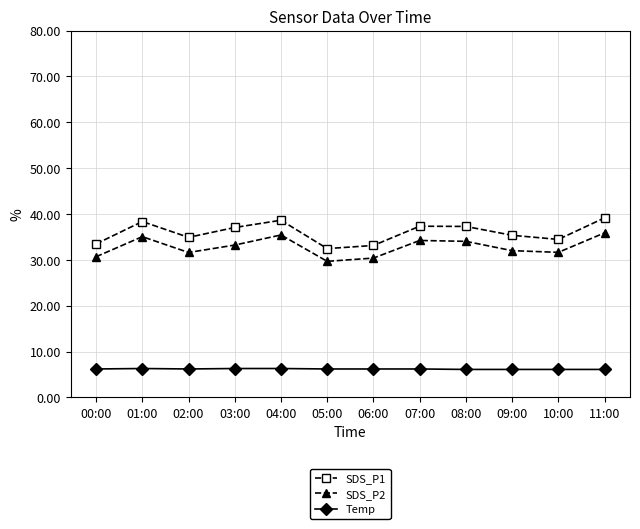

What is the difference between the SDS_P2 values at 05:00 and 09:00?

2.3